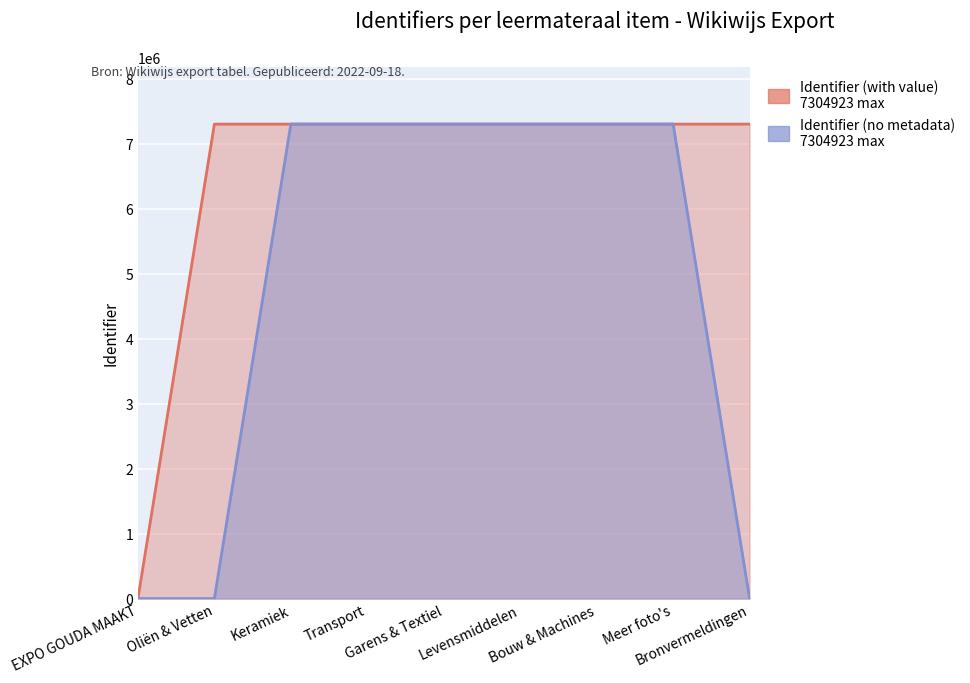

What is the greatest value displayed?

7304923